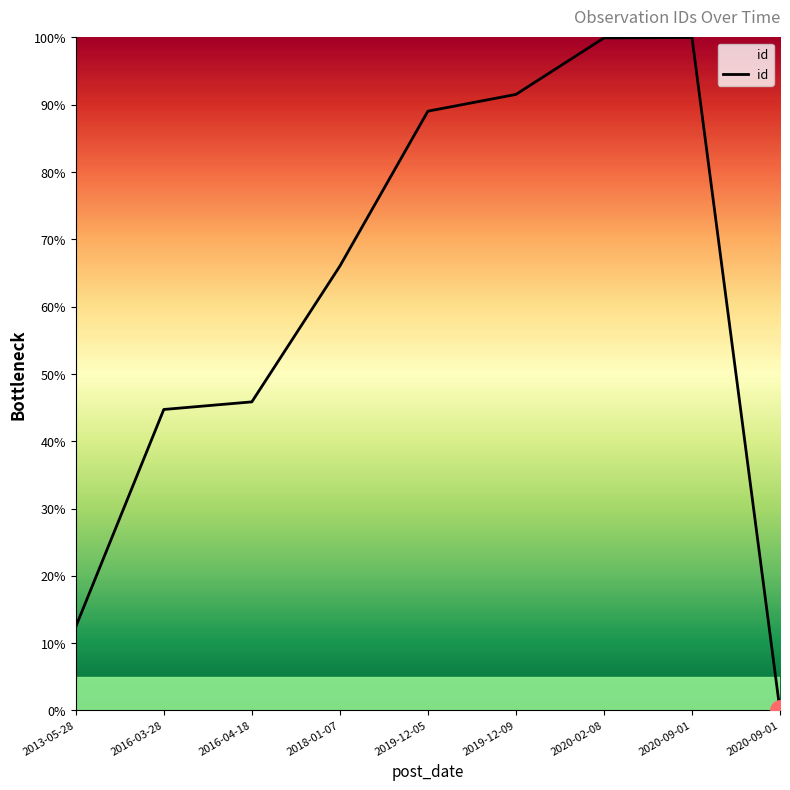

Does the chart have visible grid lines?

No